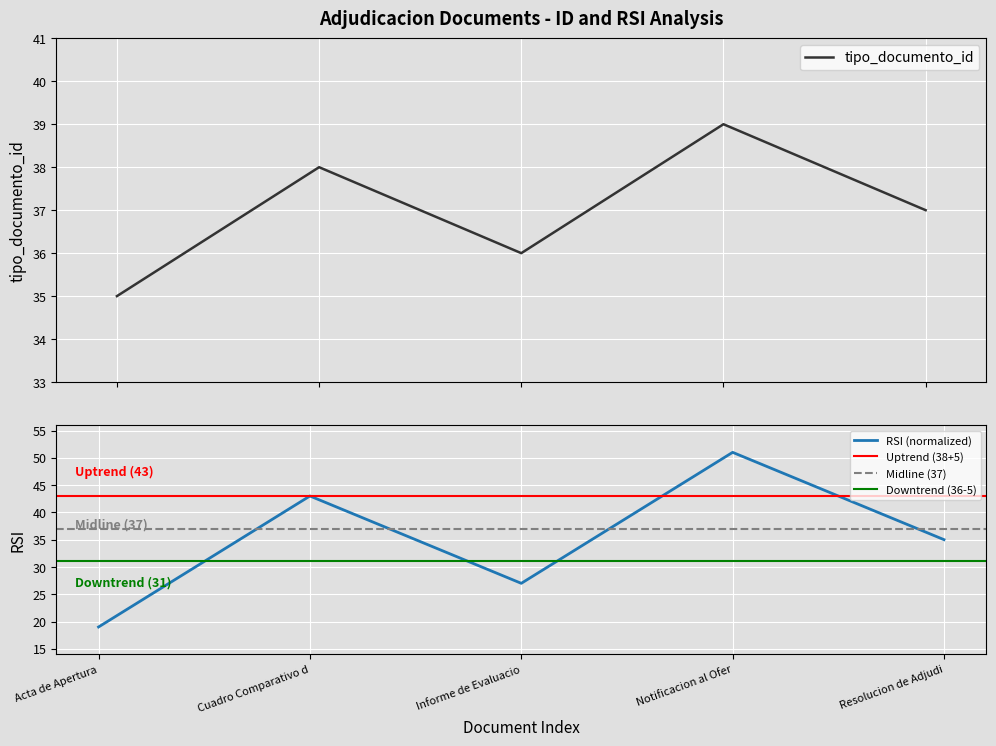

What is the maximum value shown in the chart?

39